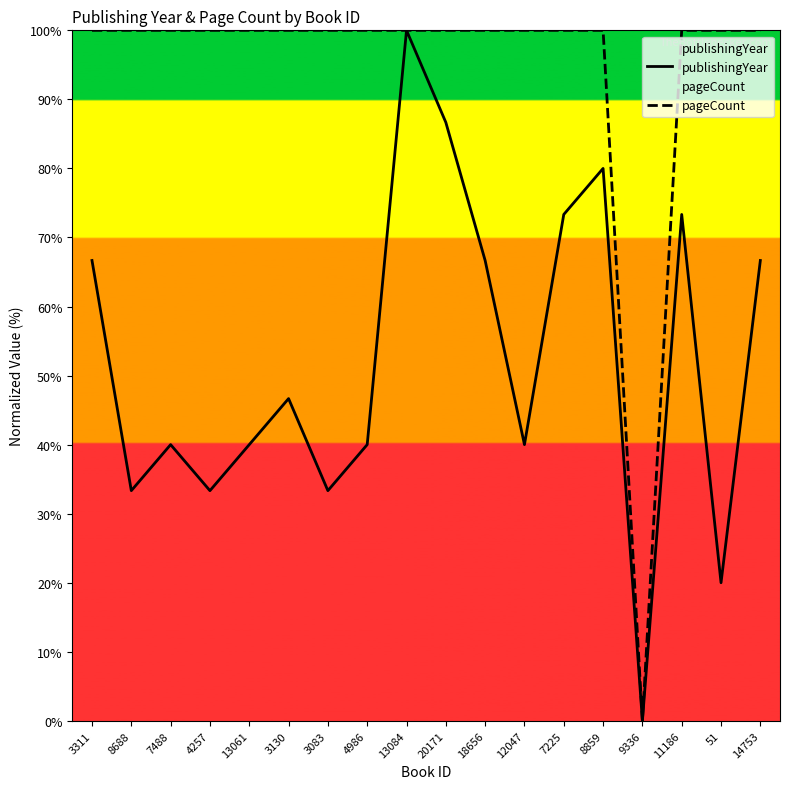

What is the difference between the maximum and minimum values in the pageCount series?

100.0